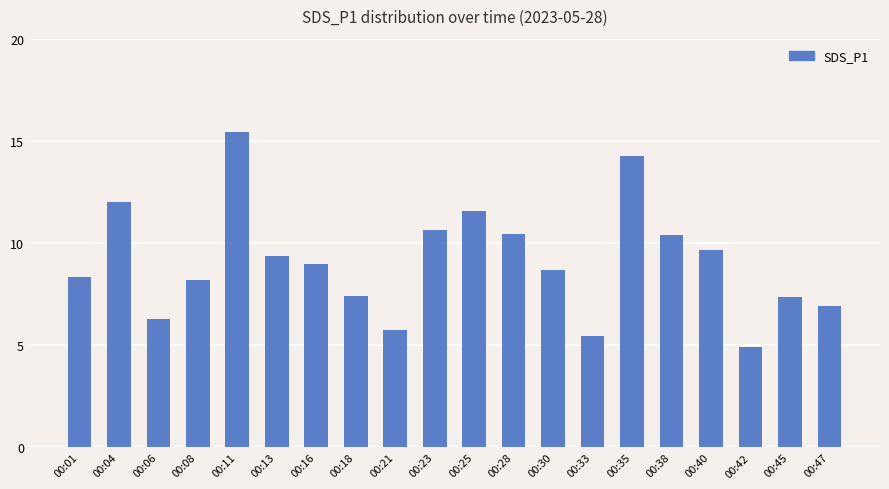

What is the value of the 7th bar from the left?

9.0